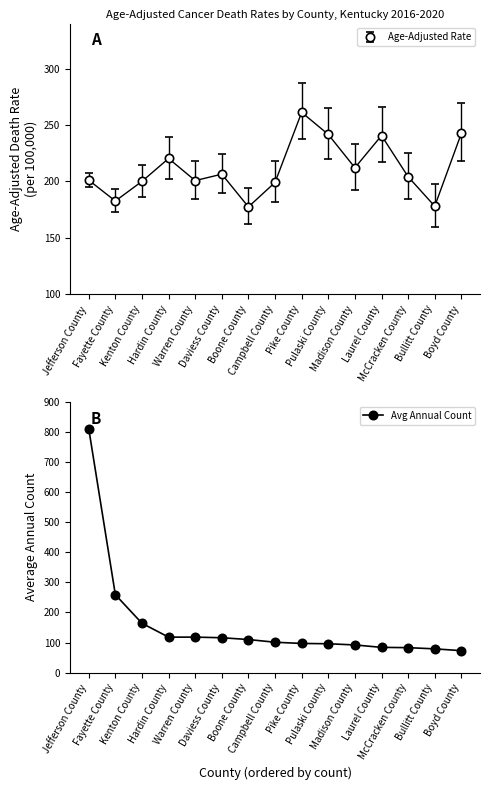

Reading right to left, transcribe all the data shown in this chart.

Boyd County=73	Bullitt County=79	McCracken County=83	Laurel County=84	Madison County=92	Pulaski County=96	Pike County=97	Campbell County=101	Boone County=110	Daviess County=116	Warren County=118	Hardin County=118	Kenton County=164	Fayette County=259	Jefferson County=811